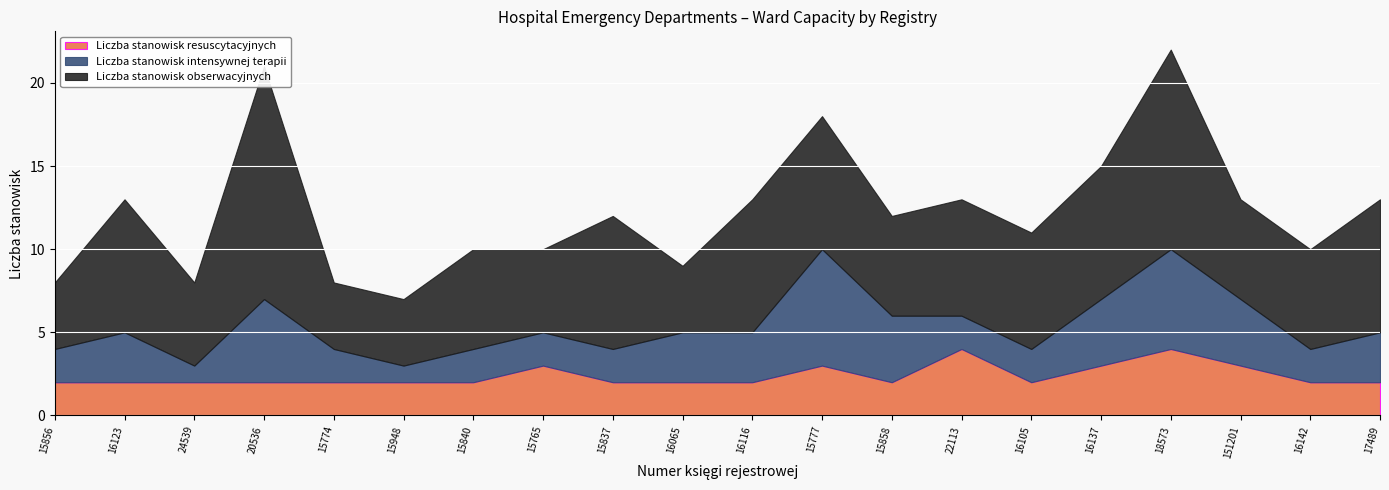

Where is the first local maximum for Liczba stanowisk resuscytacyjnych?

15765